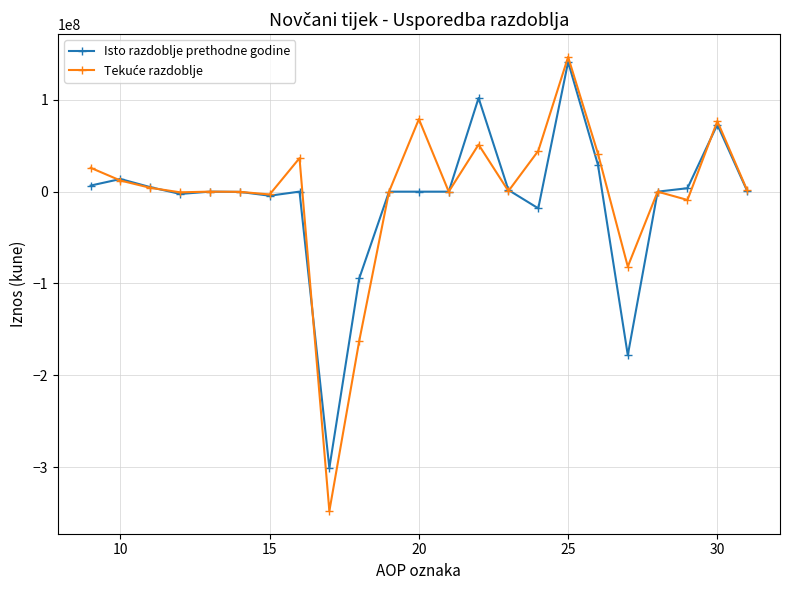

True or false: Isto razdoblje prethodne godine has more than 2 points higher than both neighbors.

True